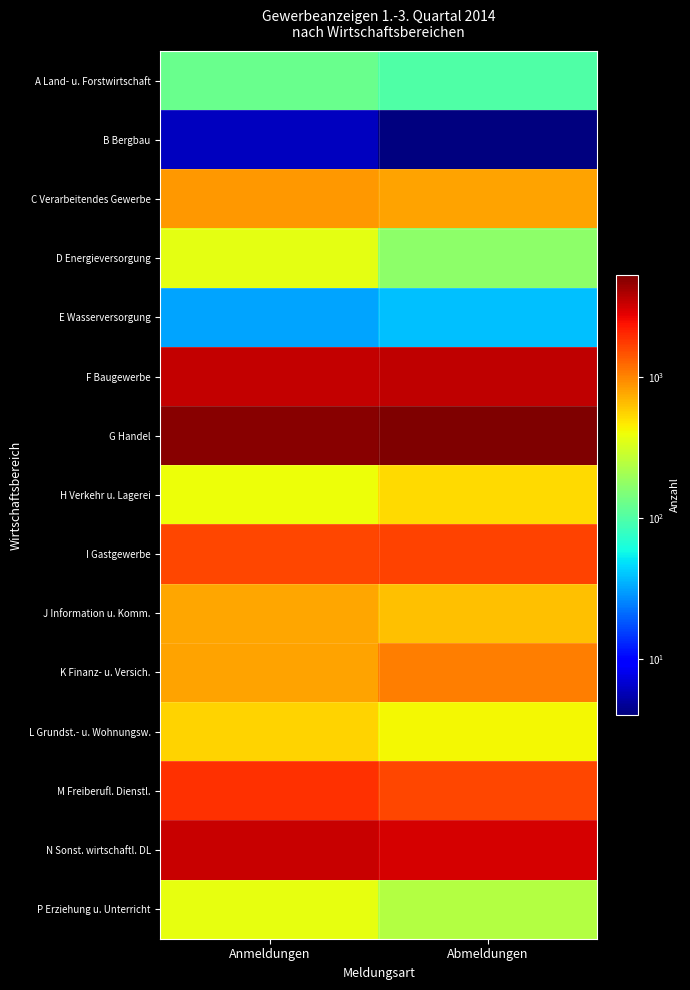

Between Anmeldungen and Abmeldungen, which is larger?

Anmeldungen